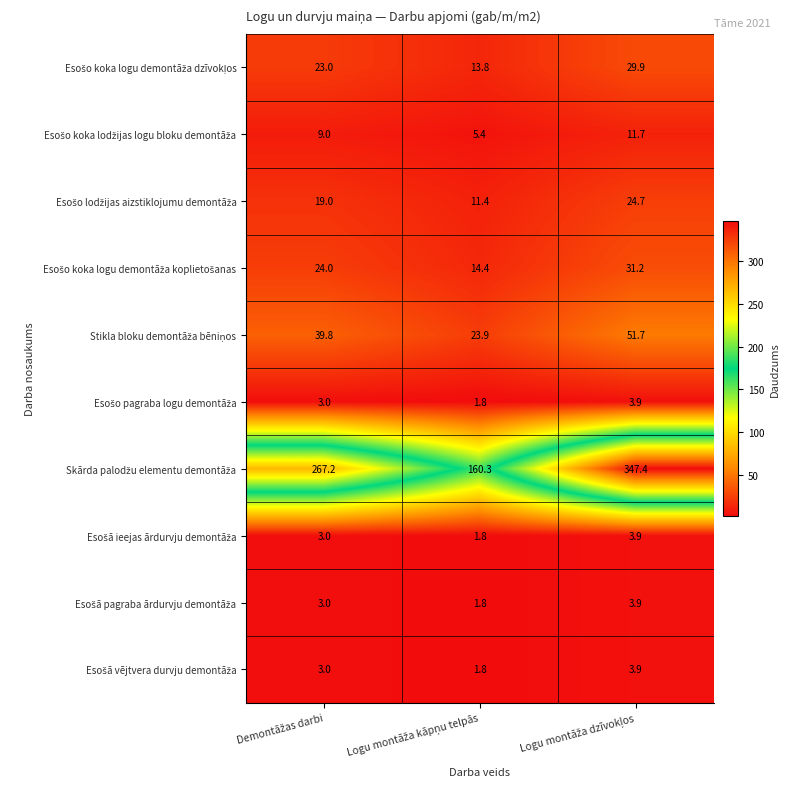

At how many categories does at least one series exceed 149?

3